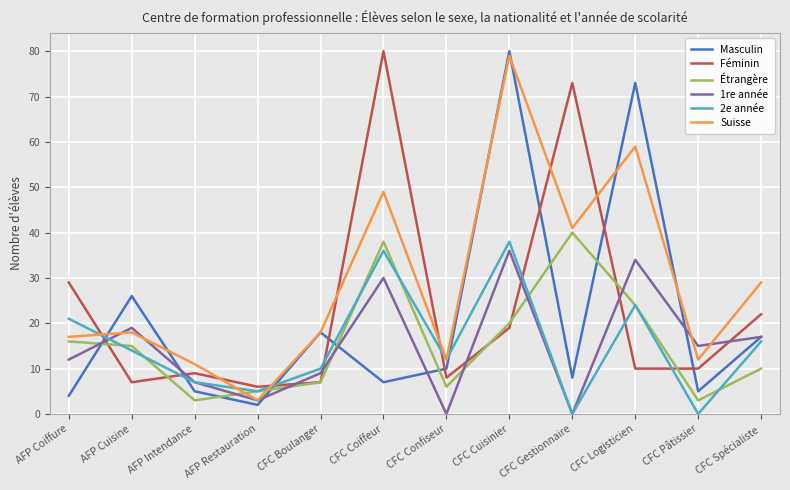

What is the difference between the highest and lowest values at CFC Logisticien?

63